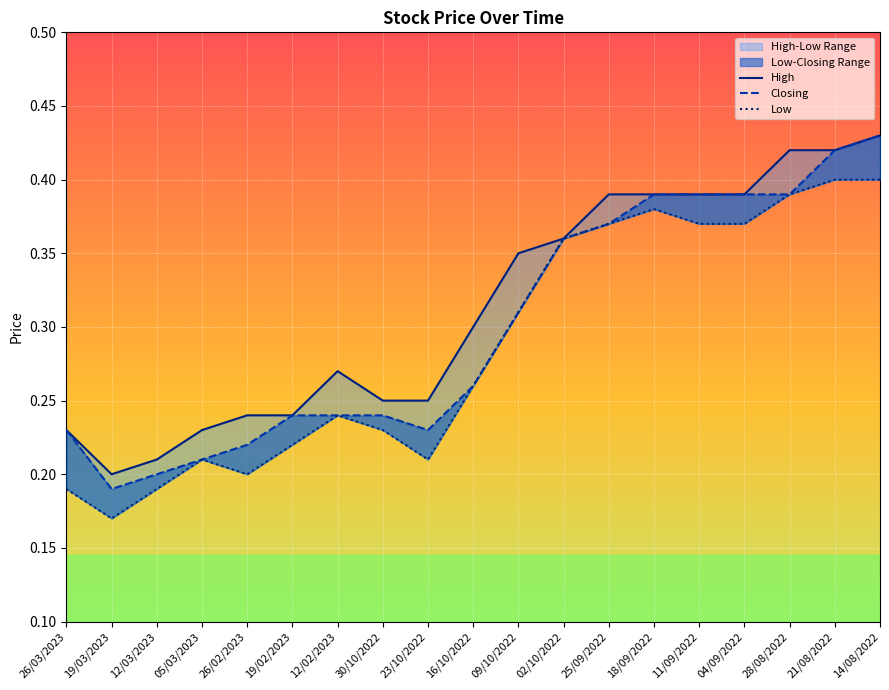

Is it true that High equals 0.2 at 28/08/2022?

False